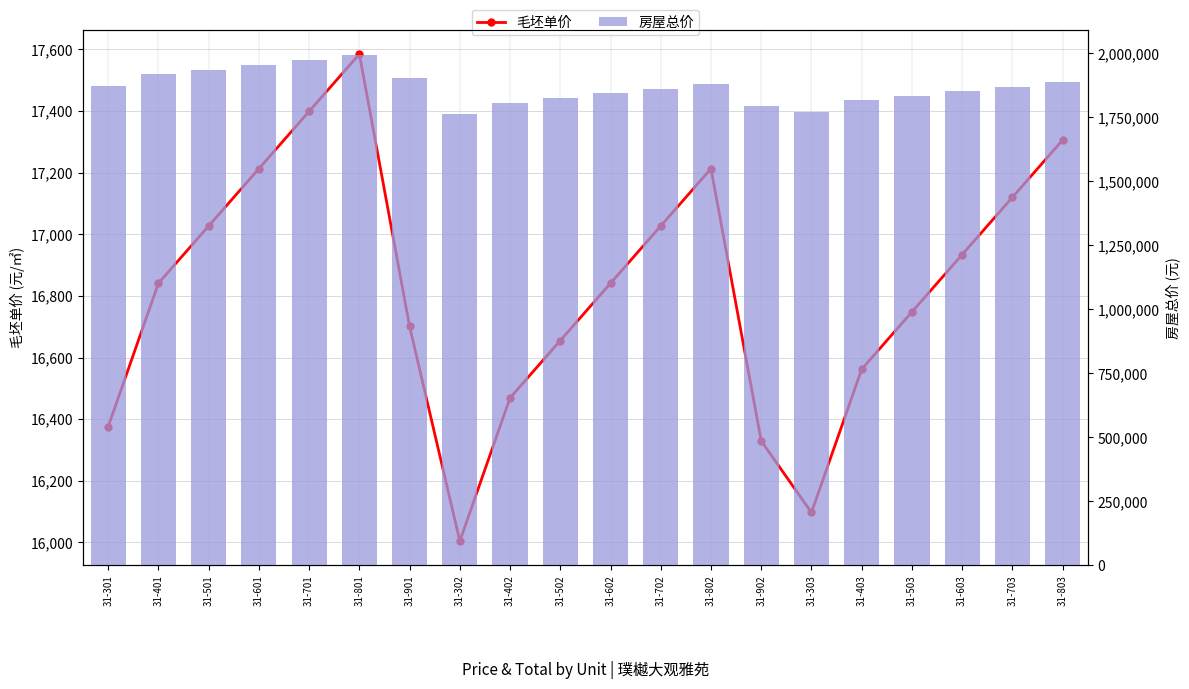

List the labels in order of 房屋总价 value, smallest first.

31-302, 31-303, 31-902, 31-402, 31-403, 31-502, 31-503, 31-602, 31-603, 31-702, 31-703, 31-301, 31-802, 31-803, 31-901, 31-401, 31-501, 31-601, 31-701, 31-801